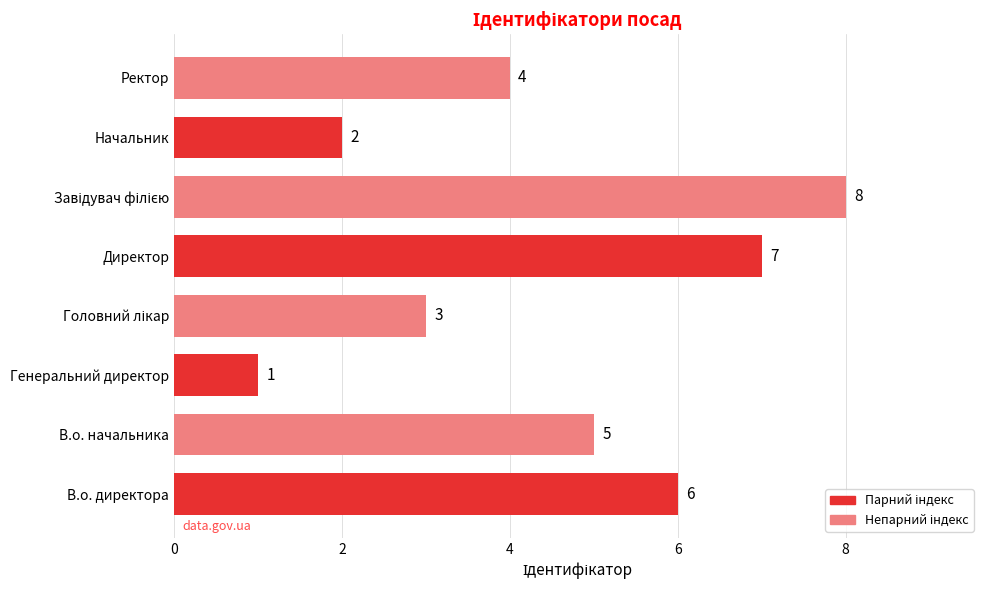

Reading bottom to top, what are all the values shown in this chart?

6	5	1	3	7	8	2	4